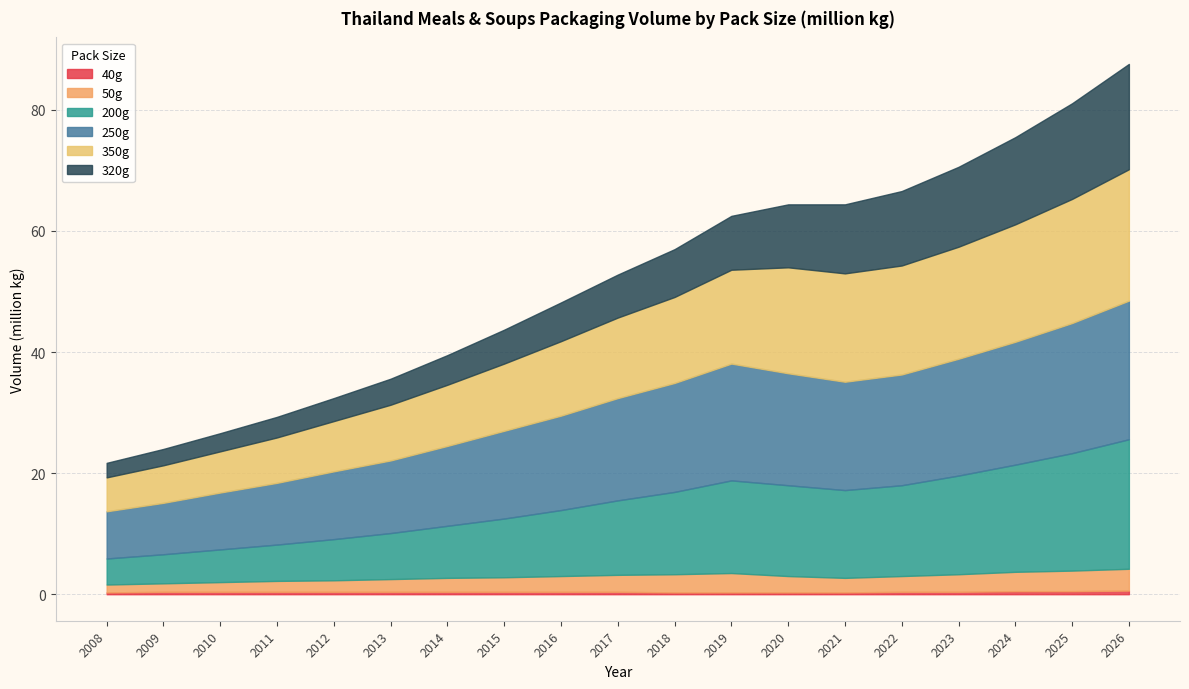

What are all the series names shown in the legend?

40g, 50g, 200g, 250g, 350g, 320g